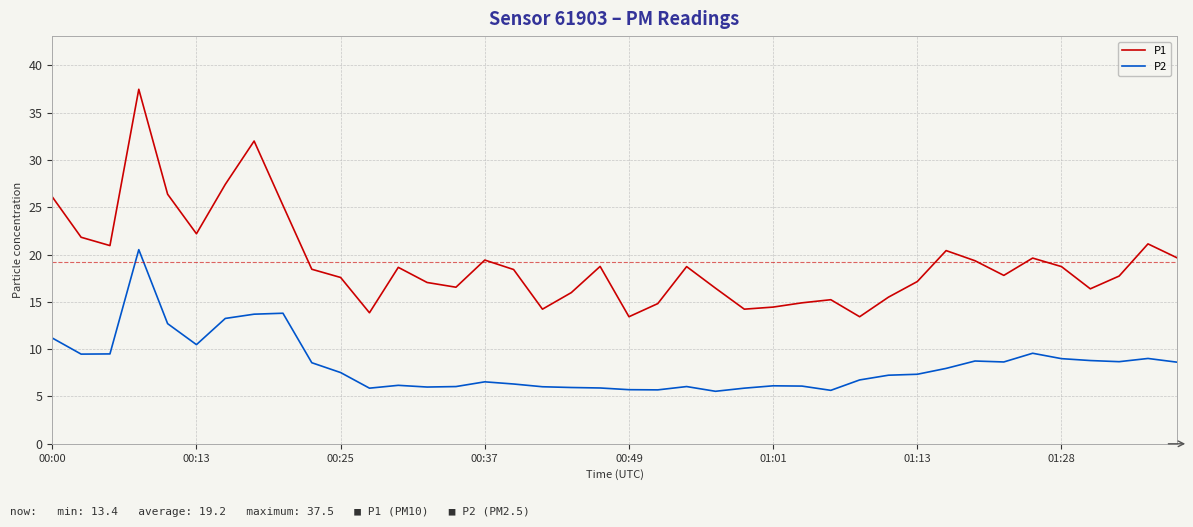

At how many categories does at least one series exceed 6?

40